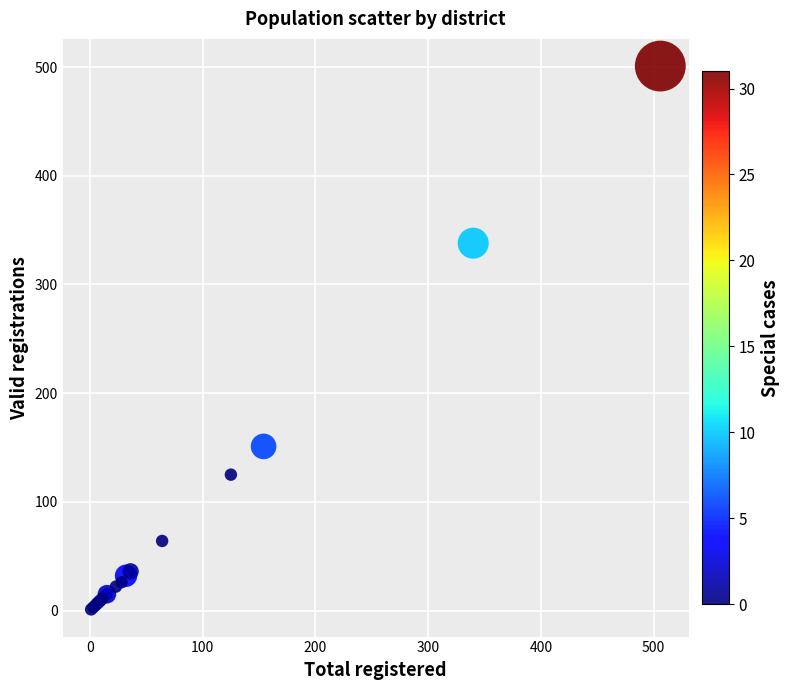

What Y value in the scatter plot is closest to 251?

338